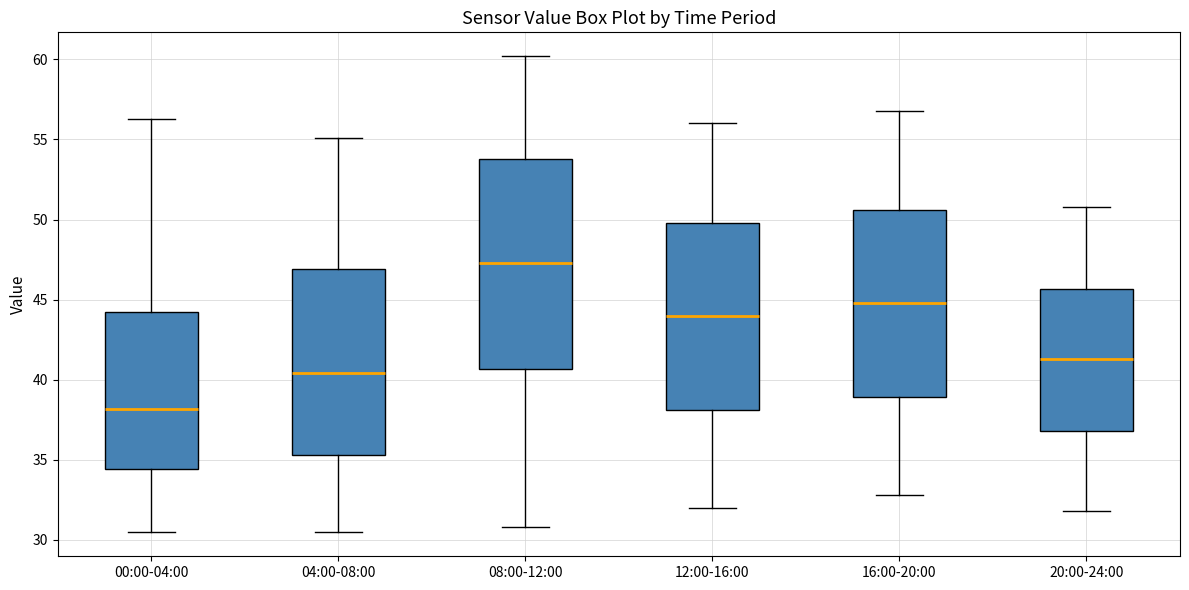

Where does the lower whisker of the box for 20:00-24:00 end on the y-axis? The values are not printed on the chart, so give them approximately, as read against the axis.

32.0